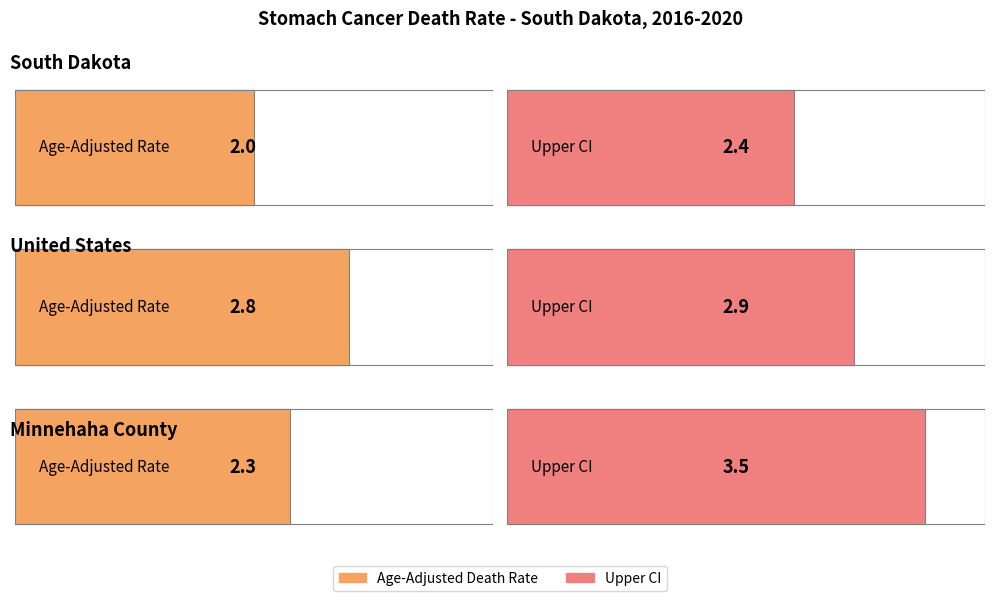

Is the value of Age-Adjusted Death Rate at Minnehaha County greater than the value of Upper CI at Minnehaha County?

No